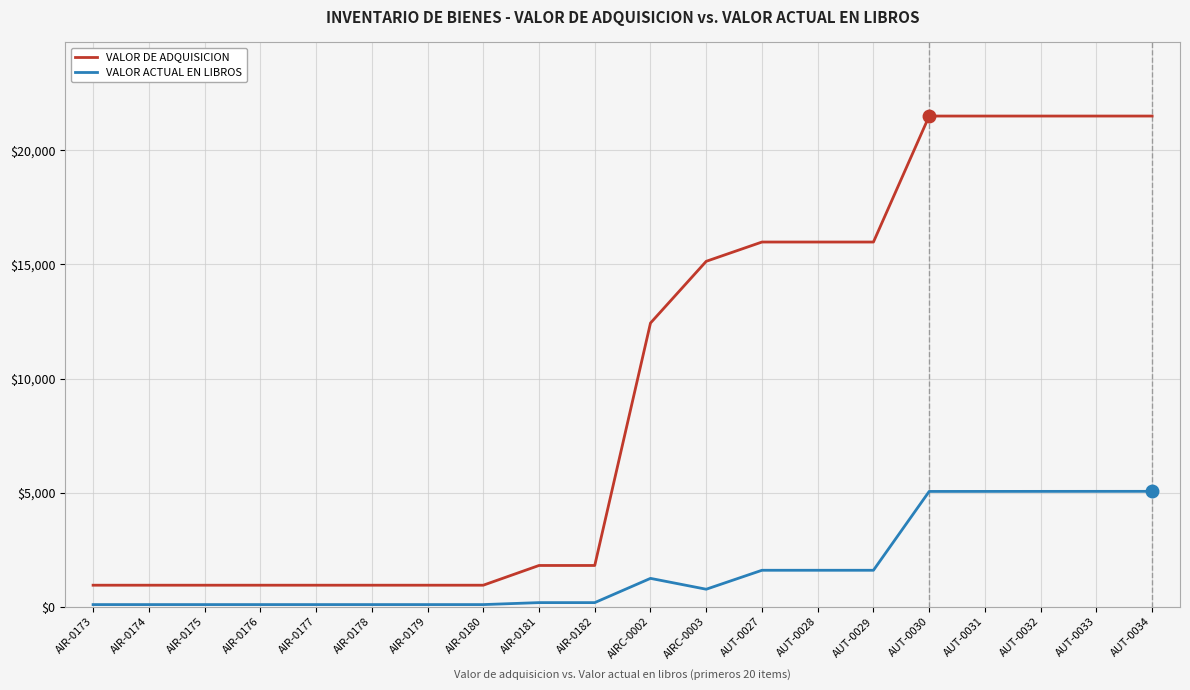

Which series has the largest range (max minus min)?

VALOR DE ADQUISICION